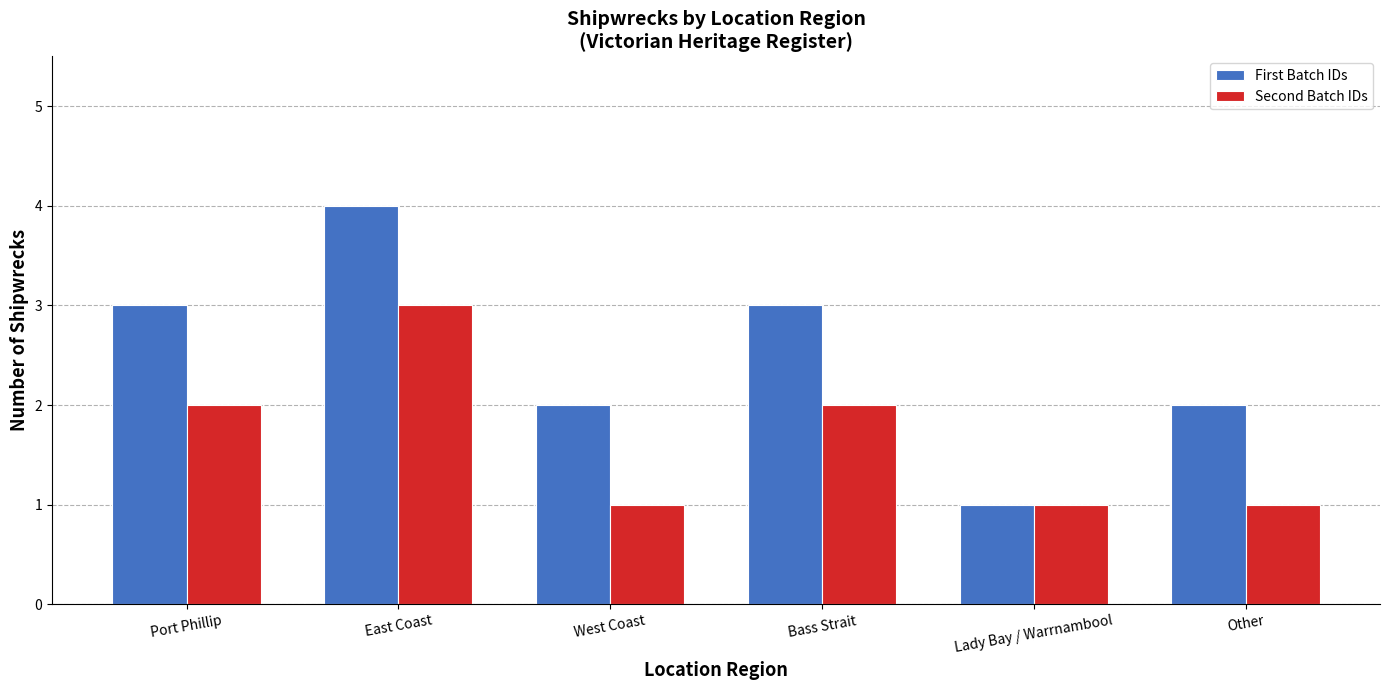

How many bars are there in total?

12